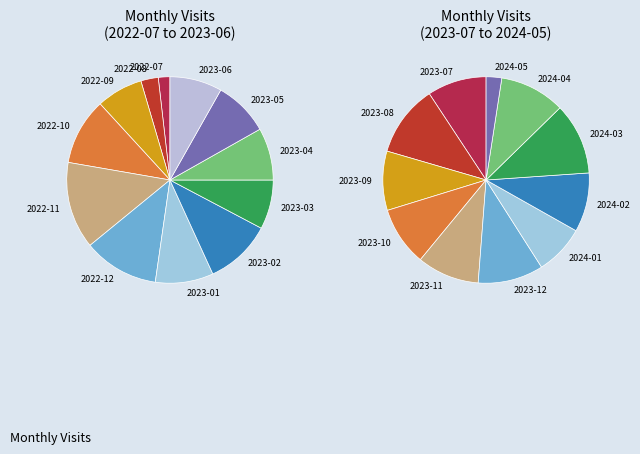

The 2023-03 slice represents 20% of the pie. True or false?

False